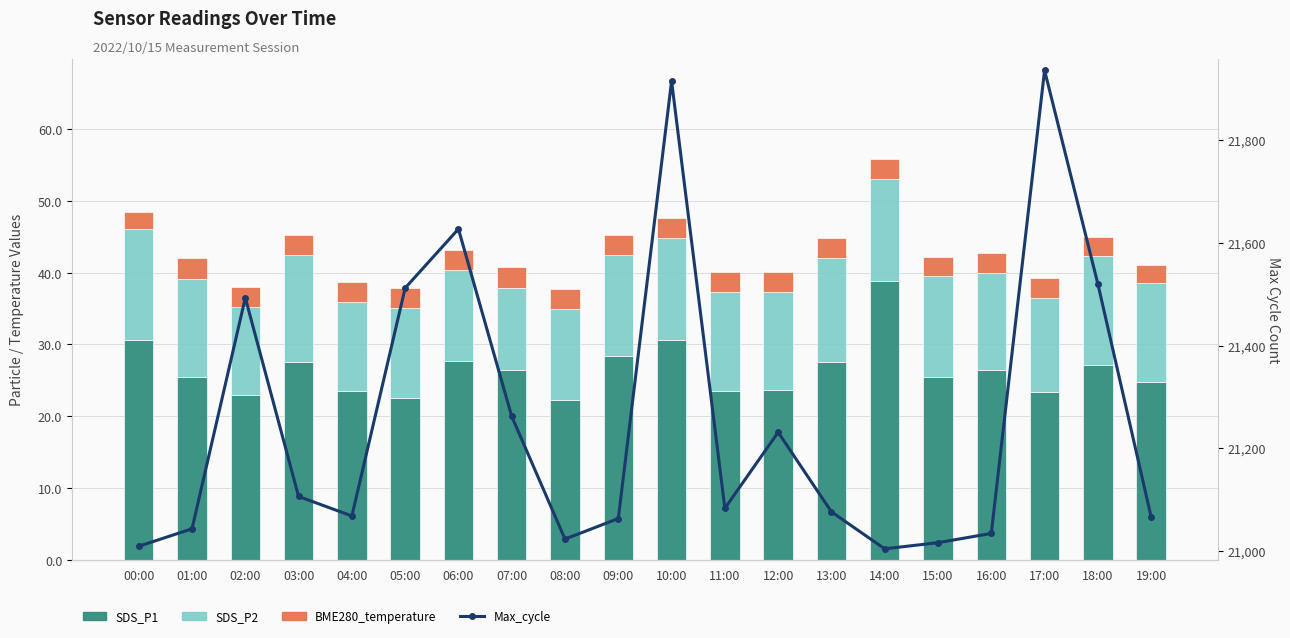

How many data points in Max_cycle are above 21083?

9